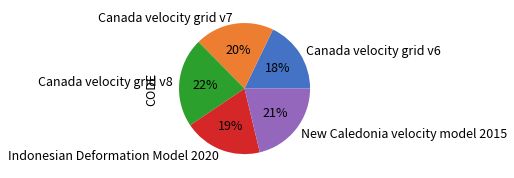

Count the number of slices in the pie.

5